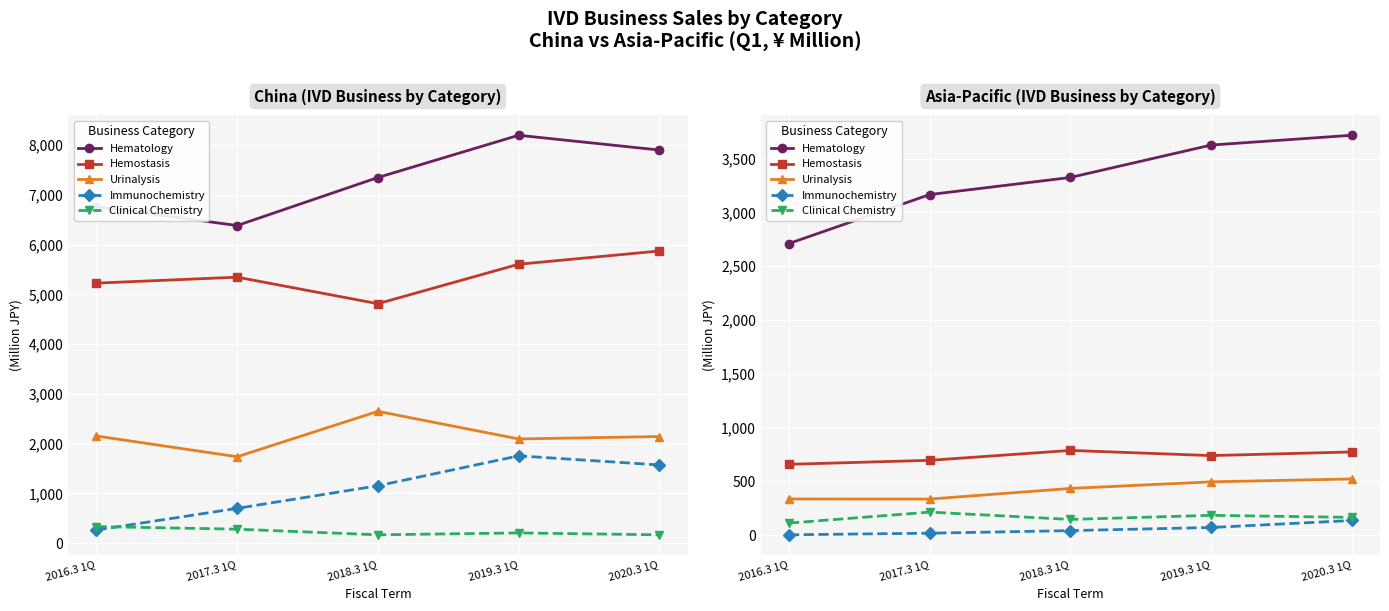

What is the total value across all series at 2017.3 1Q?

4431